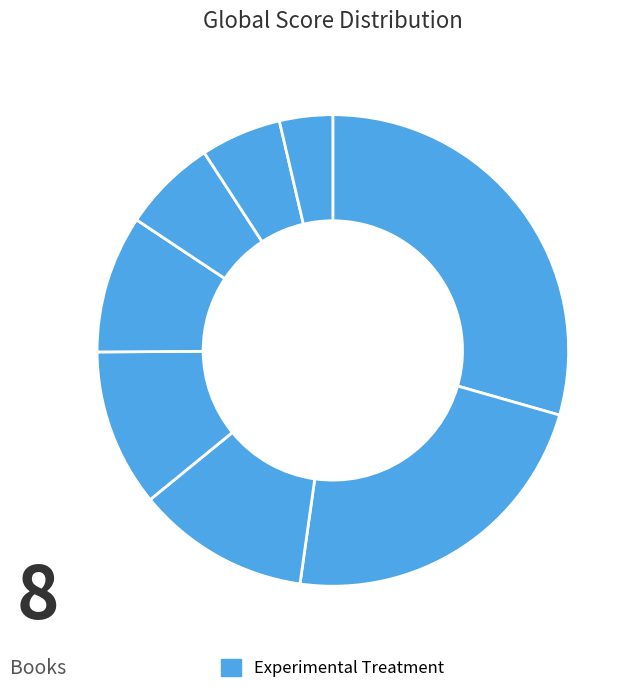

Count the number of slices in the pie.

8